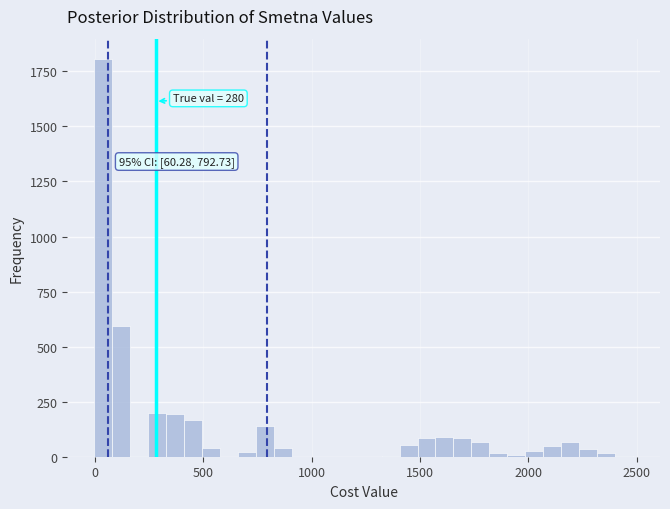

Around what value on the x-axis is the tallest bar? Give the approximate position of its centre, as read against the axis.

50